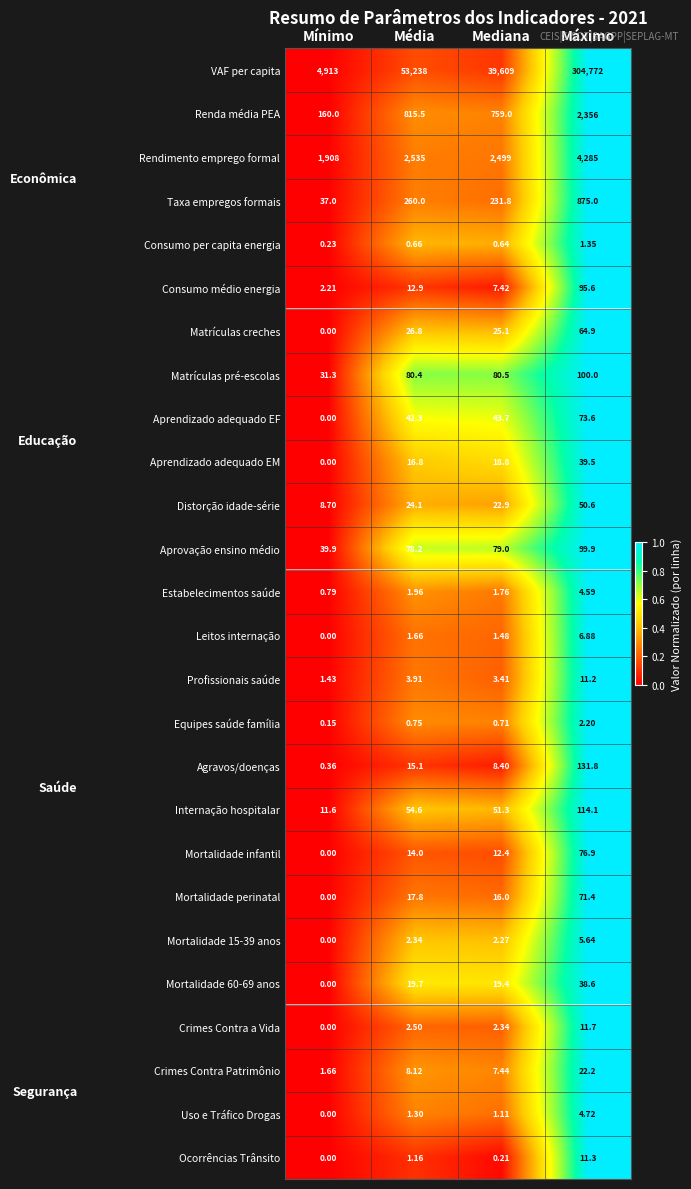

At which label is Mortalidade 60-69 anos closest to 19?

Mediana